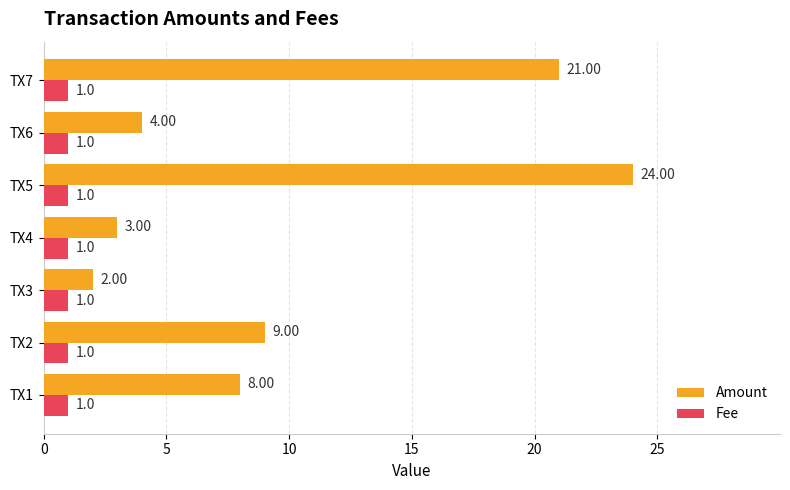

What is the spread (max minus min) of values at TX1?

7.0